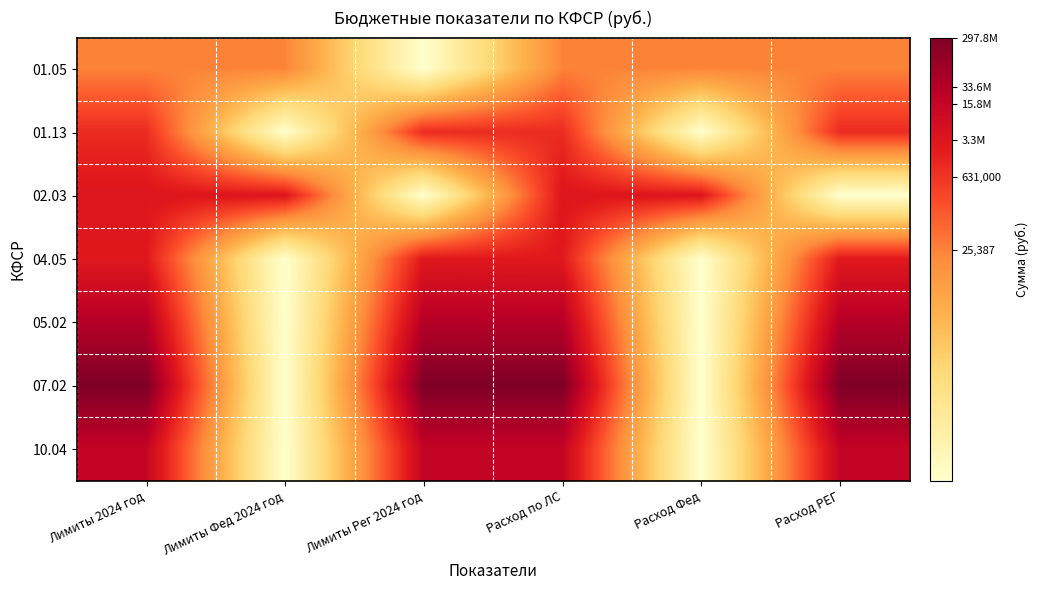

Reading left to right, transcribe all the data shown in this chart.

01.05: Лимиты 2024 год=10.1	Лимиты Фед 2024 год=10.1	Лимиты Рег 2024 год=0.0	Расход по ЛС=10.1	Расход Фед=10.1	Расход РЕГ=10.1
01.13: Лимиты 2024 год=13.8	Лимиты Фед 2024 год=0.0	Лимиты Рег 2024 год=13.8	Расход по ЛС=13.8	Расход Фед=0.0	Расход РЕГ=13.8
02.03: Лимиты 2024 год=15.0	Лимиты Фед 2024 год=15.0	Лимиты Рег 2024 год=0.0	Расход по ЛС=15.0	Расход Фед=15.0	Расход РЕГ=0.0
04.05: Лимиты 2024 год=14.8	Лимиты Фед 2024 год=0.0	Лимиты Рег 2024 год=14.8	Расход по ЛС=14.7	Расход Фед=0.0	Расход РЕГ=14.7
05.02: Лимиты 2024 год=17.3	Лимиты Фед 2024 год=0.0	Лимиты Рег 2024 год=17.3	Расход по ЛС=17.3	Расход Фед=0.0	Расход РЕГ=17.3
07.02: Лимиты 2024 год=19.5	Лимиты Фед 2024 год=0.0	Лимиты Рег 2024 год=19.5	Расход по ЛС=19.5	Расход Фед=0.0	Расход РЕГ=19.5
10.04: Лимиты 2024 год=16.6	Лимиты Фед 2024 год=0.0	Лимиты Рег 2024 год=16.6	Расход по ЛС=16.6	Расход Фед=0.0	Расход РЕГ=16.6